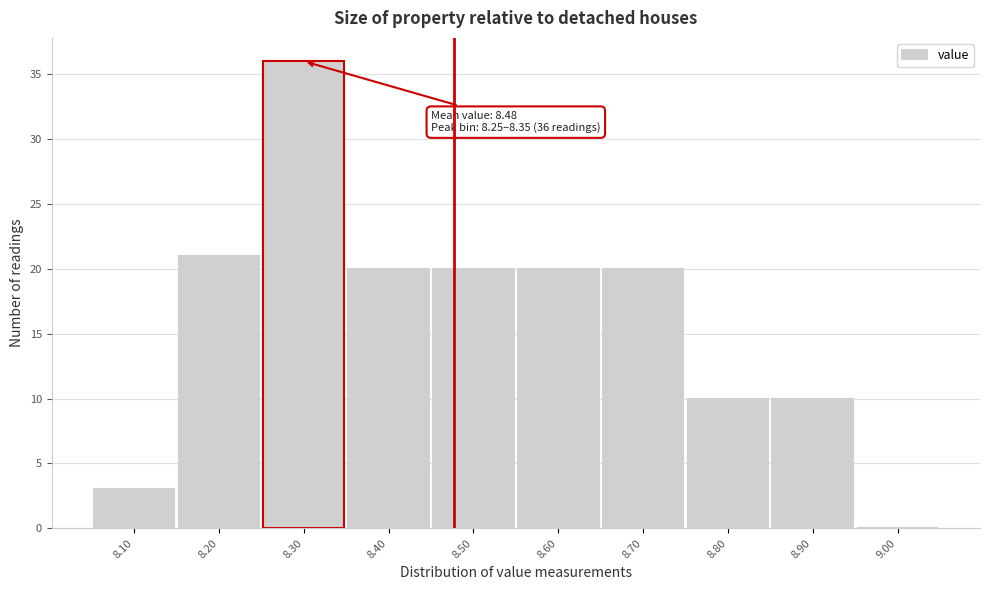

Which range on the x-axis has the tallest bar?

8.25 to 8.35